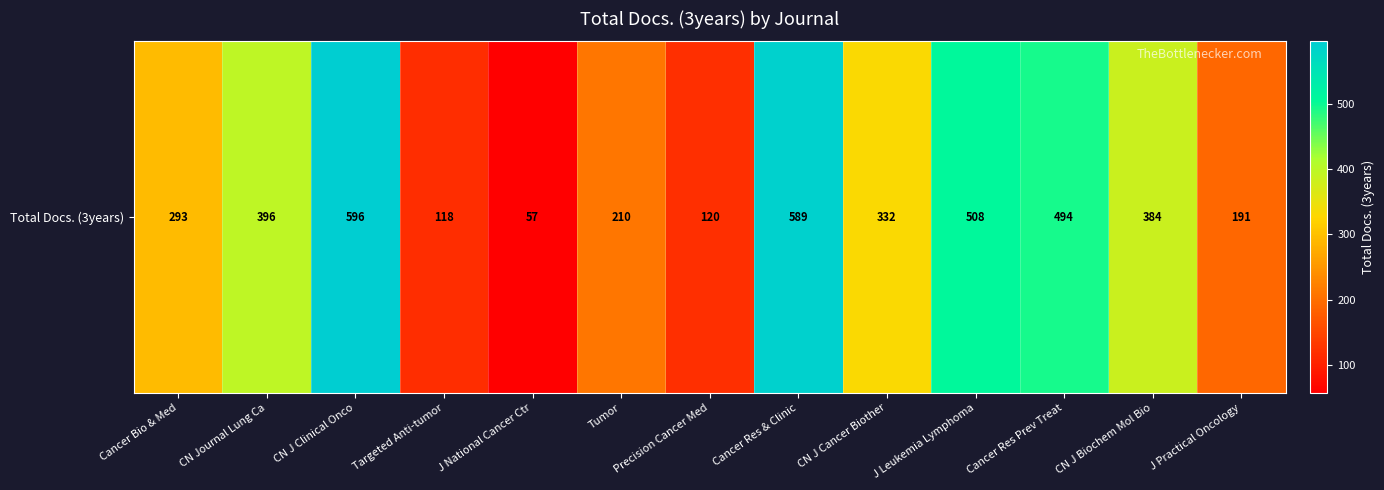

List the labels in order of value, smallest first.

J National Cancer Ctr, Targeted Anti-tumor, Precision Cancer Med, J Practical Oncology, Tumor, Cancer Bio & Med, CN J Cancer Biother, CN J Biochem Mol Bio, CN Journal Lung Ca, Cancer Res Prev Treat, J Leukemia Lymphoma, Cancer Res & Clinic, CN J Clinical Onco